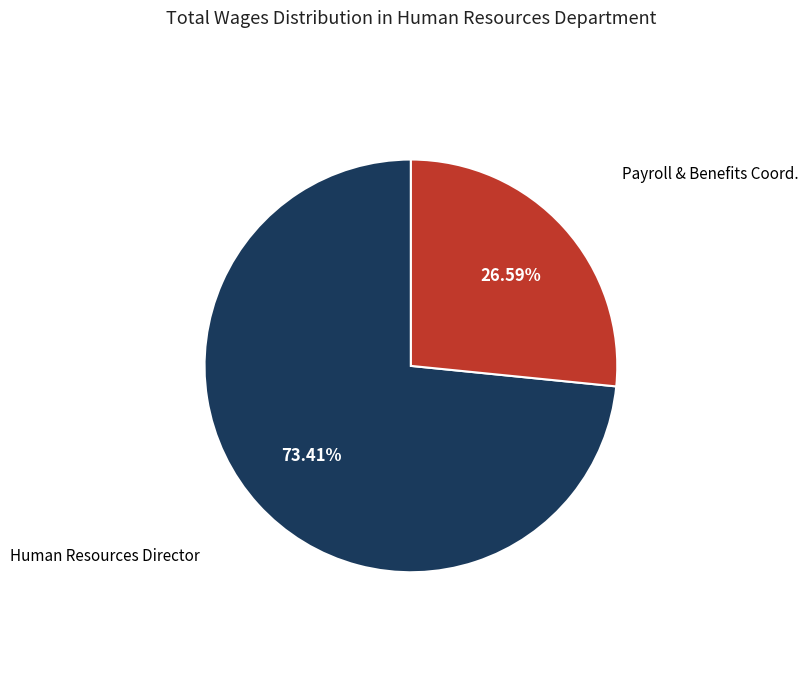

Which category has the biggest portion of the pie?

Human Resources Director